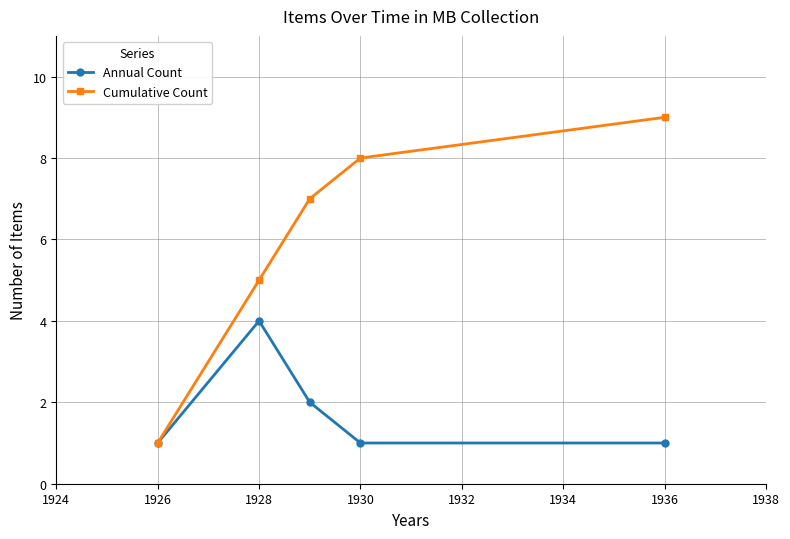

Reading left to right, transcribe all the data shown in this chart.

Annual Count: 1	4	2	1	1
Cumulative Count: 1	5	7	8	9